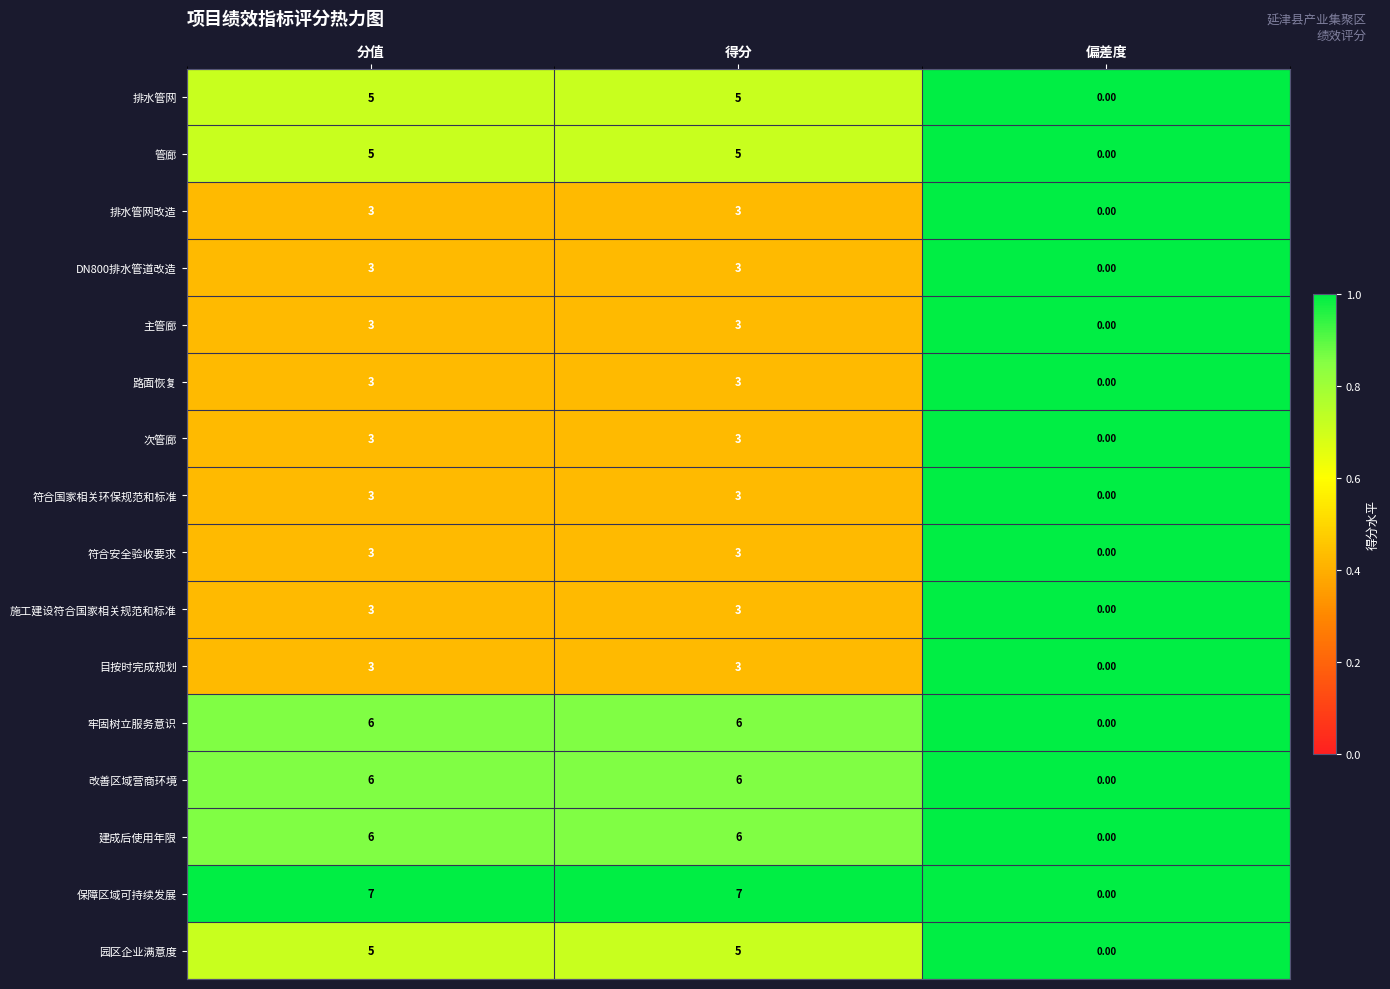

Which series has the widest spread of values?

保障区域可持续发展